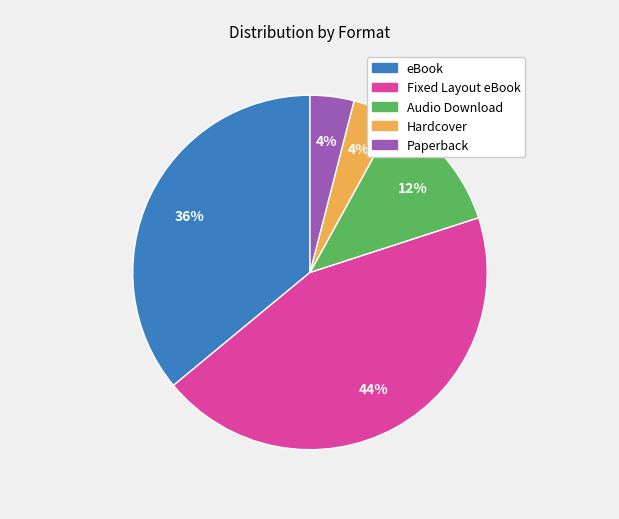

Which slice is the largest?

Fixed Layout eBook